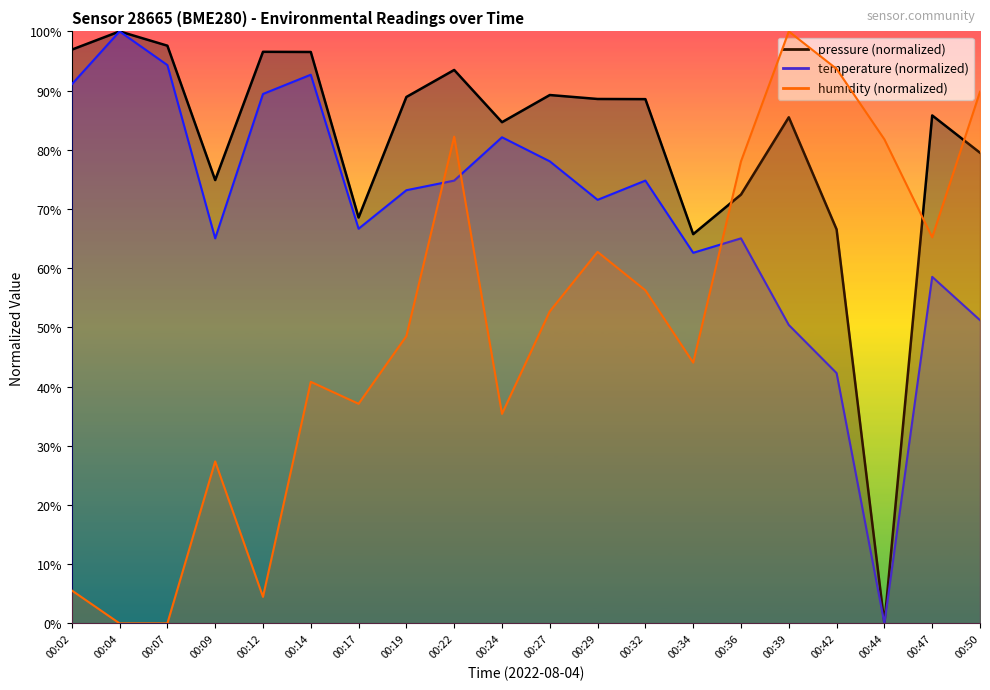

In temperature, how many points are lower than both neighbors (excluding endpoints)?

5